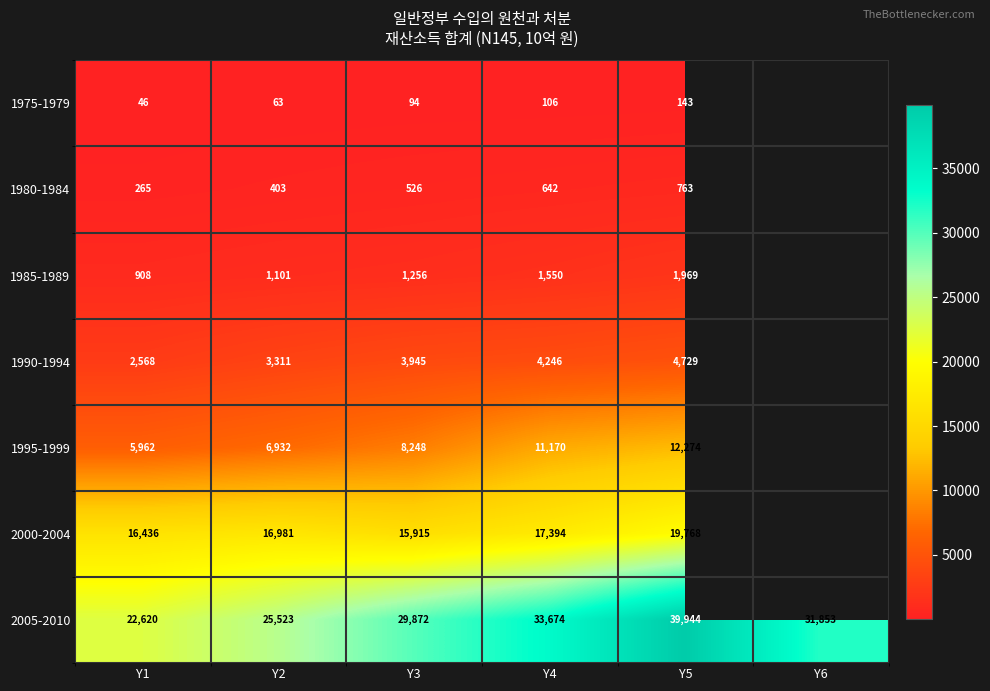

What is the sum of the 1985-1989 values at Y4 and Y1?

2458.0